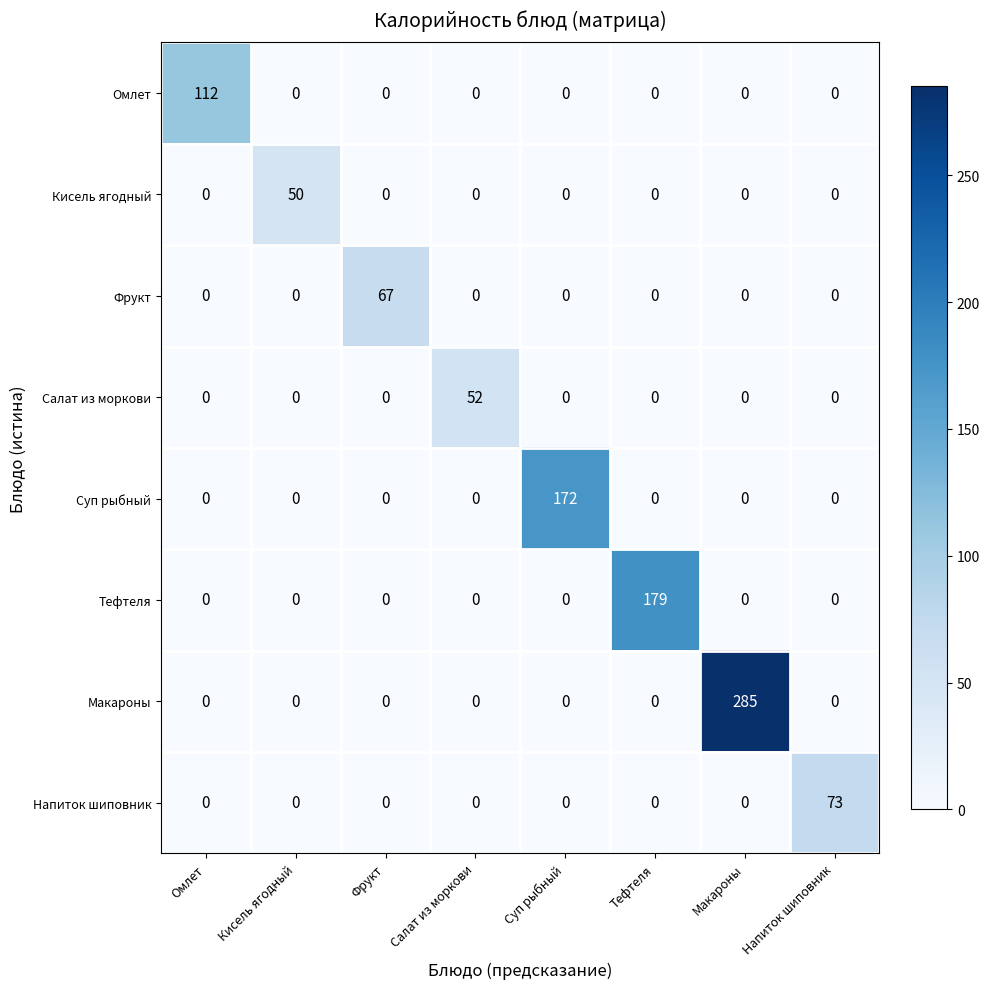

The Кисель ягодный series shows 0 at Макароны. True or false?

True